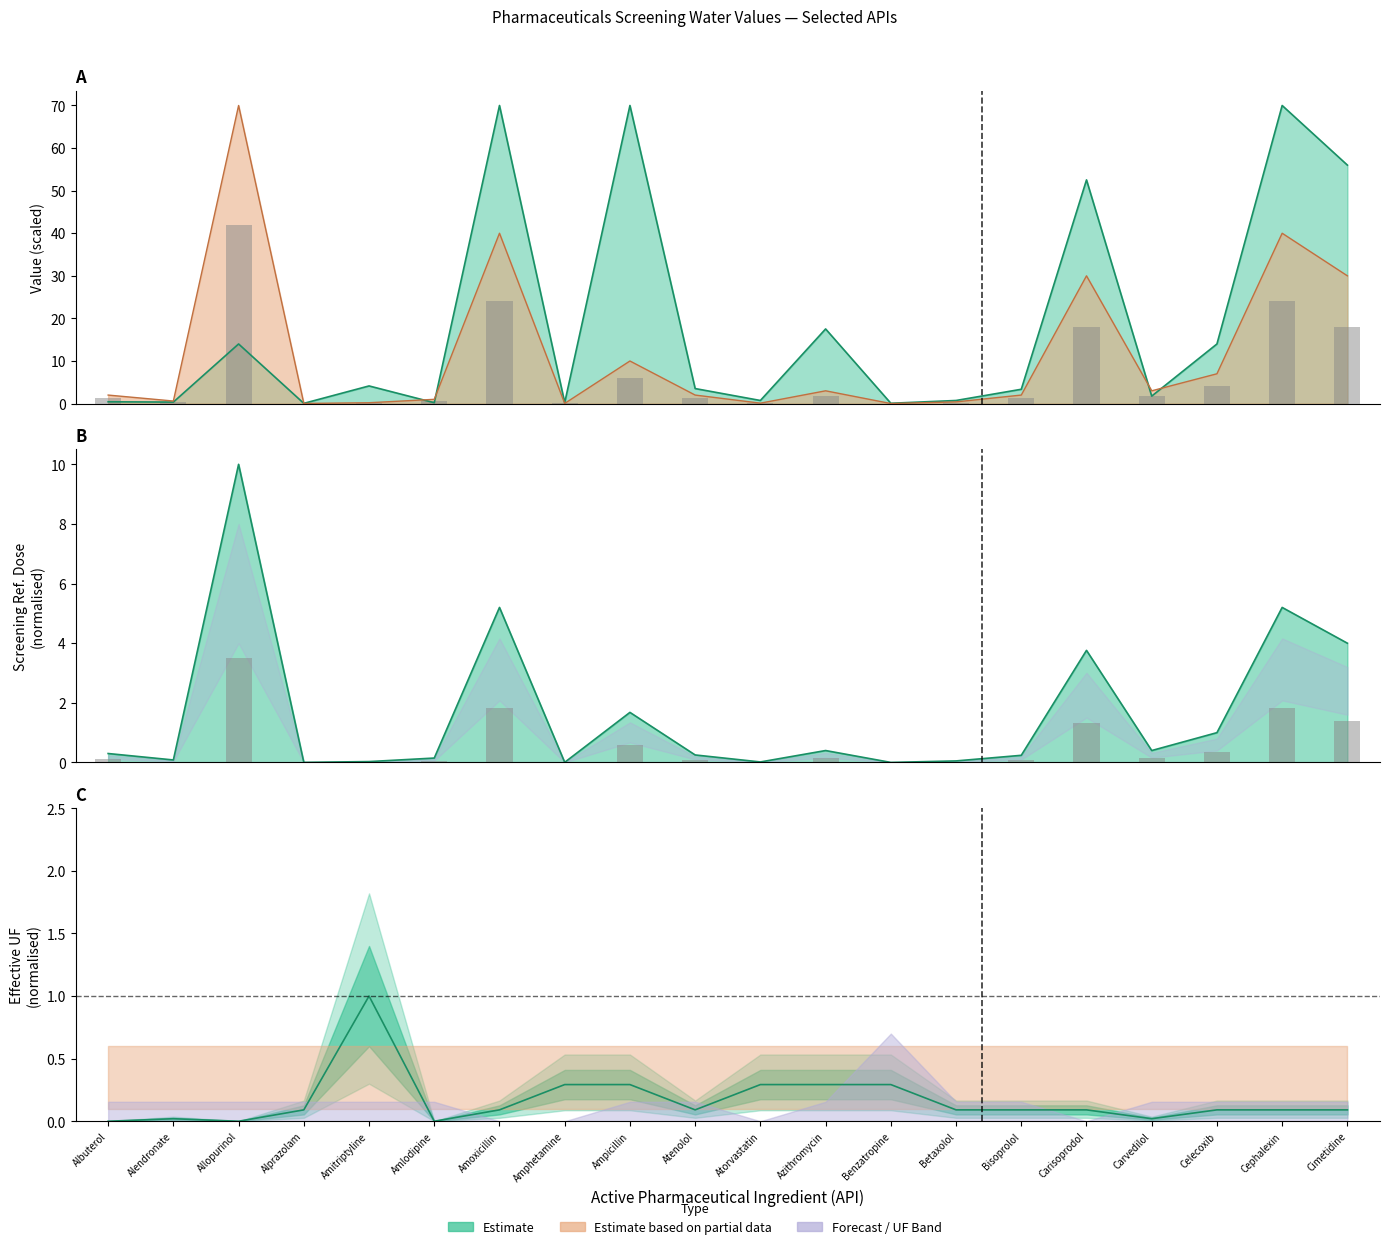

List the labels in order of Total Uncertainty Factor (UF) Applied value, largest first.

Amitriptyline, Amphetamine, Ampicillin, Atorvastatin, Azithromycin, Benzatropine, Alprazolam, Amoxicillin, Atenolol, Betaxolol, Bisoprolol, Carisoprodol, Celecoxib, Cephalexin, Cimetidine, Alendronate, Carvedilol, Albuterol, Allopurinol, Amlodipine